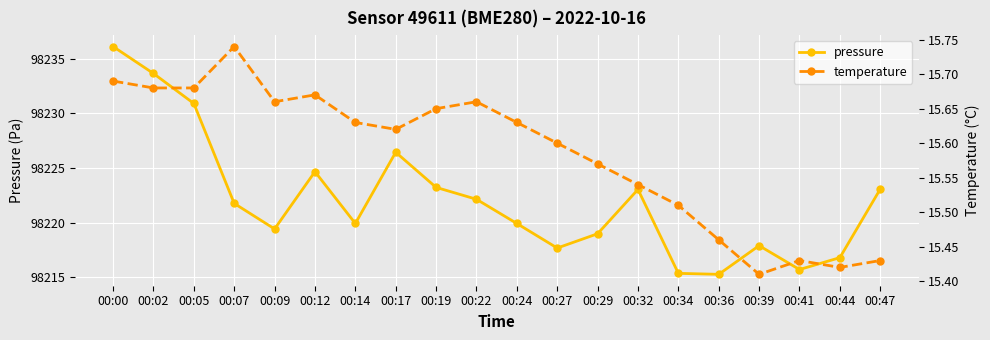

Read the temperature value at 00:32.

15.5